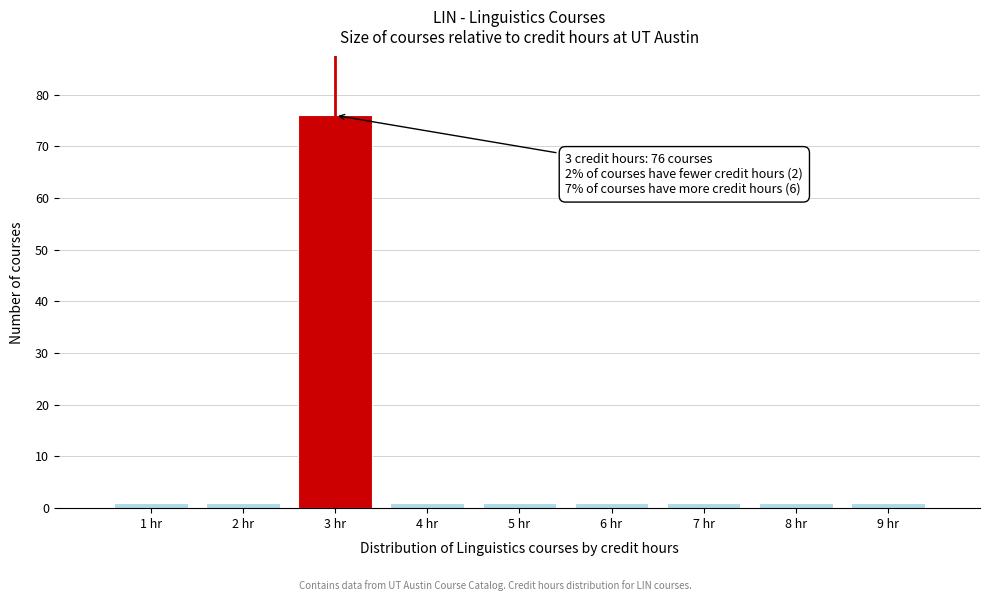

Which range on the x-axis has the tallest bar?

2.5 to 3.5